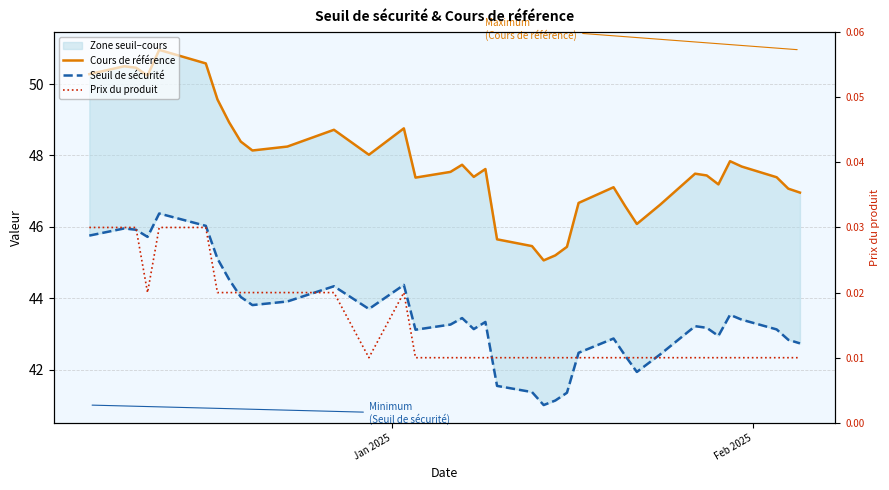

True or false: Cours de référence has more than 1 points higher than both neighbors.

True